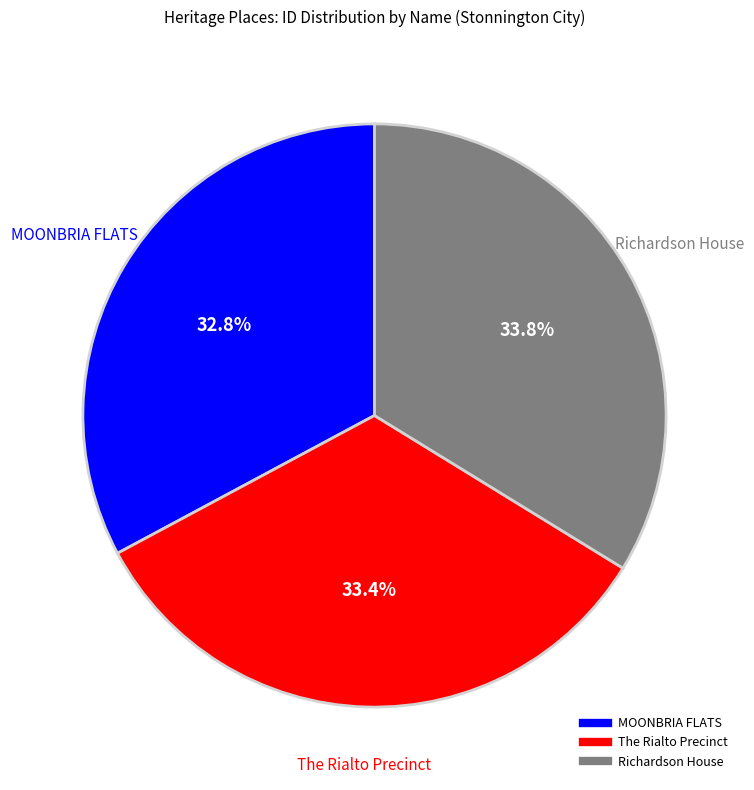

To the nearest percent, what portion does The Rialto Precinct represent?

33%